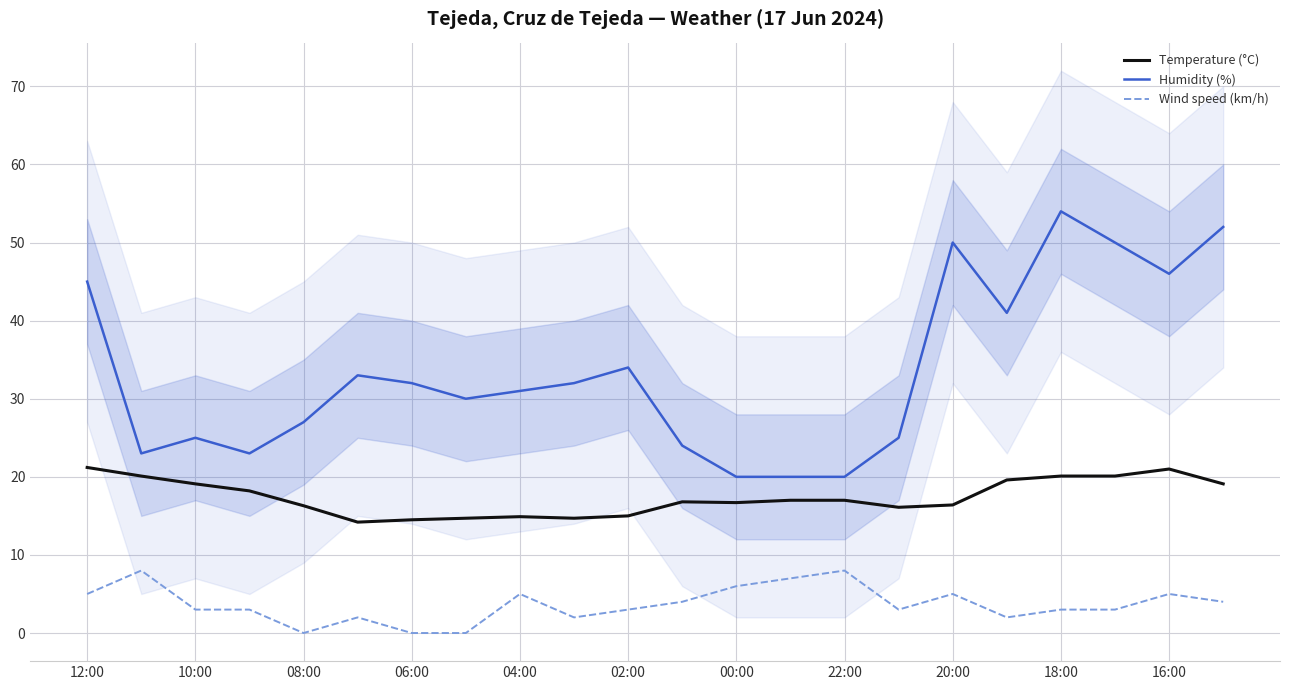

Is it true that Wind speed (km/h) equals 5.0 at 16:00?

True